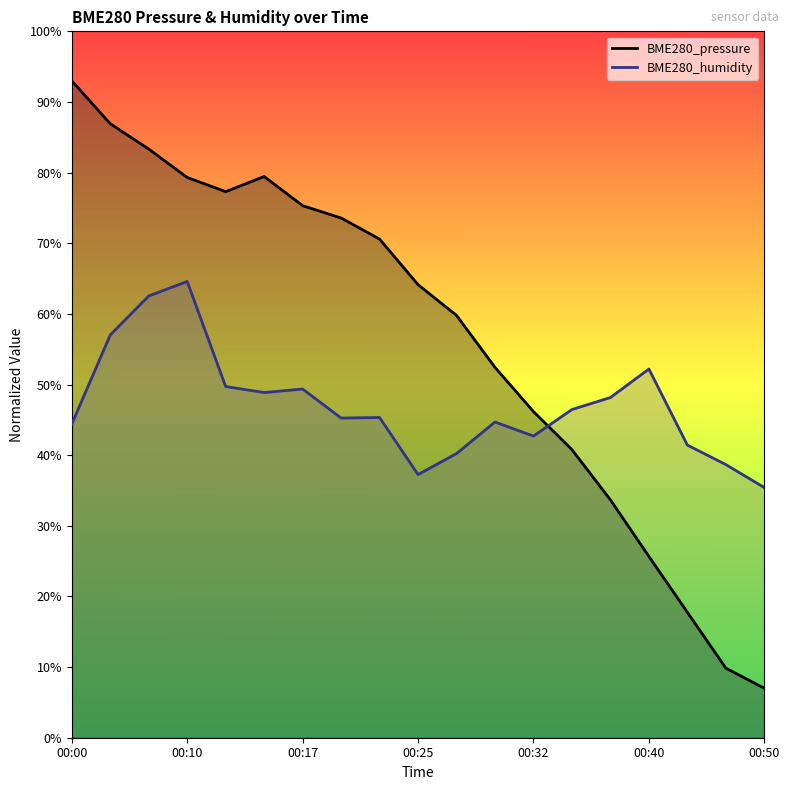

What is the value of the BME280_humidity point at the 12th from the left?

0.4